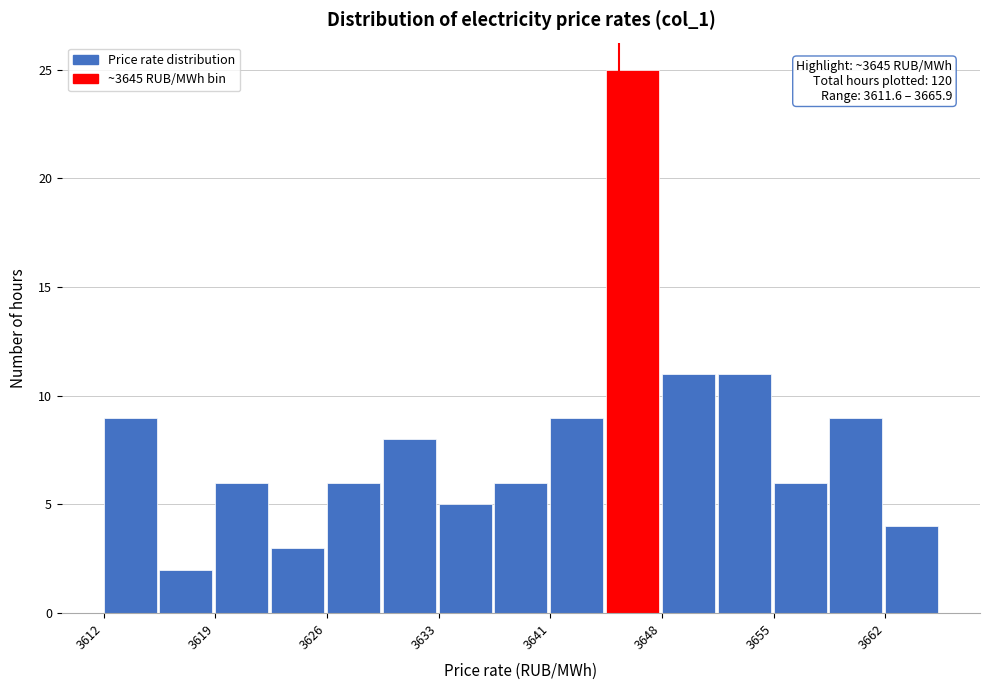

Around what value on the x-axis is the tallest bar? Give the approximate position of its centre, as read against the axis.

3646